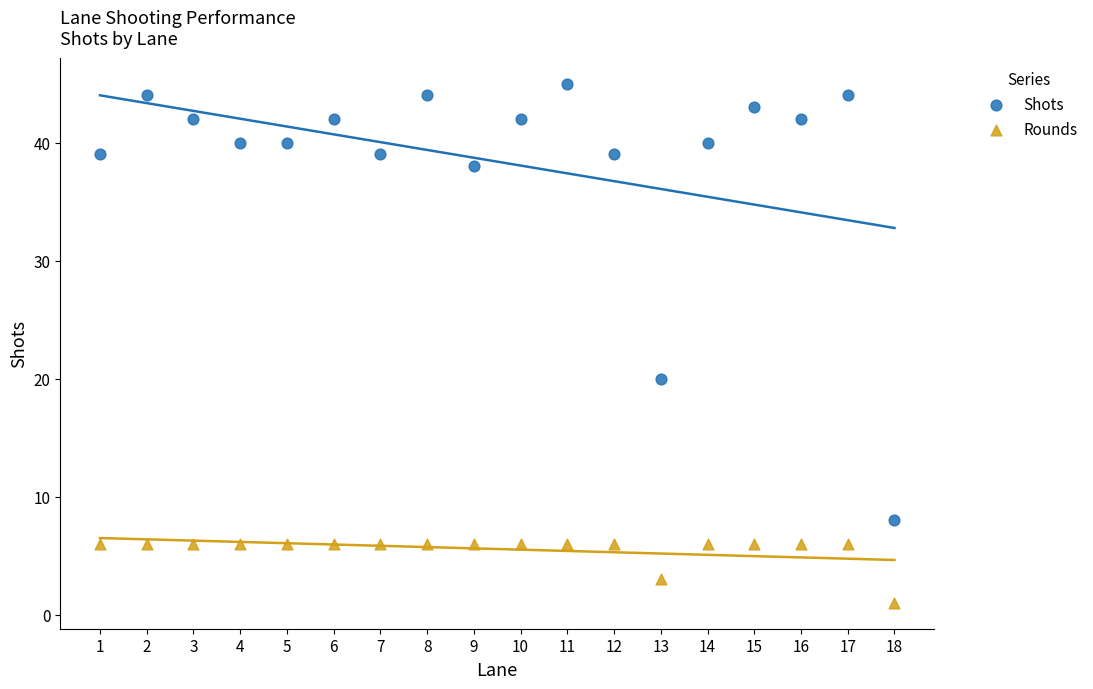

Across all data points, what is the range of X values (max minus min)?

17